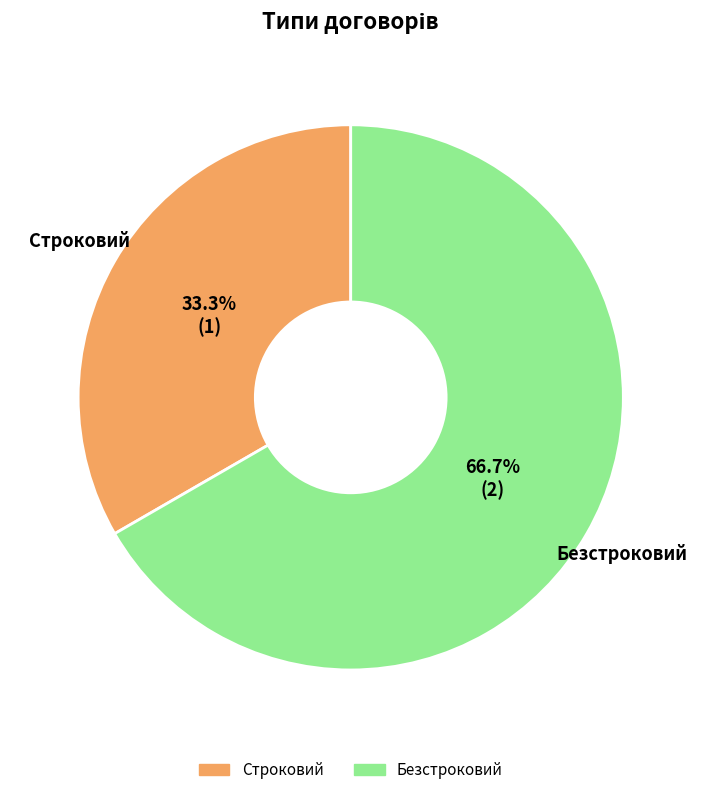

Rank the categories by value from highest to lowest.

Безстроковий, Строковий